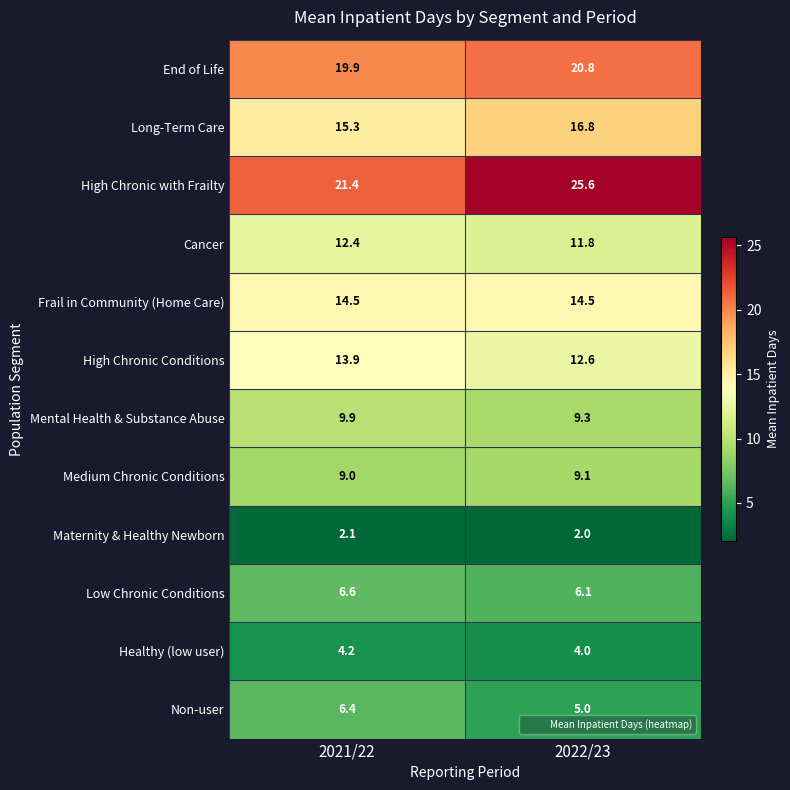

Which series has the widest spread of values?

High Chronic with Frailty